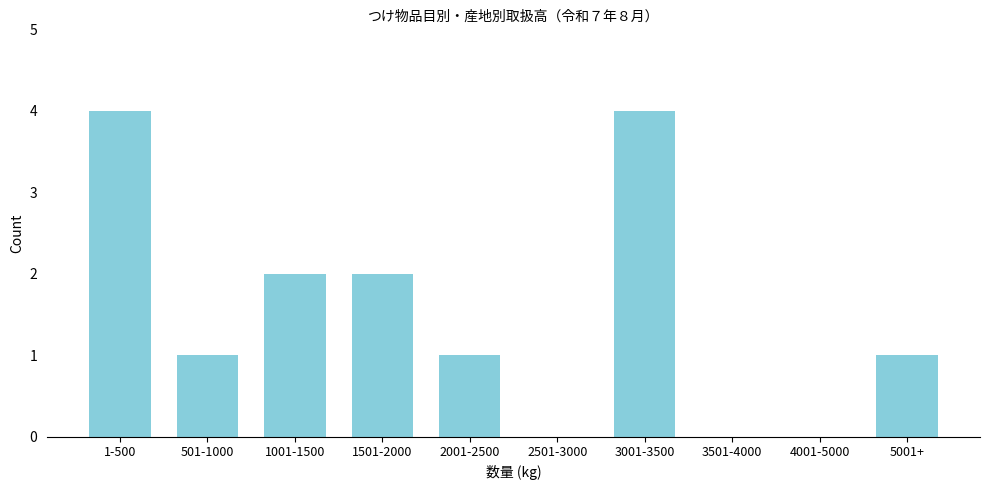

Reading right to left, transcribe all the data shown in this chart.

5001+=1	4001-5000=0	3501-4000=0	3001-3500=4	2501-3000=0	2001-2500=1	1501-2000=2	1001-1500=2	501-1000=1	1-500=4